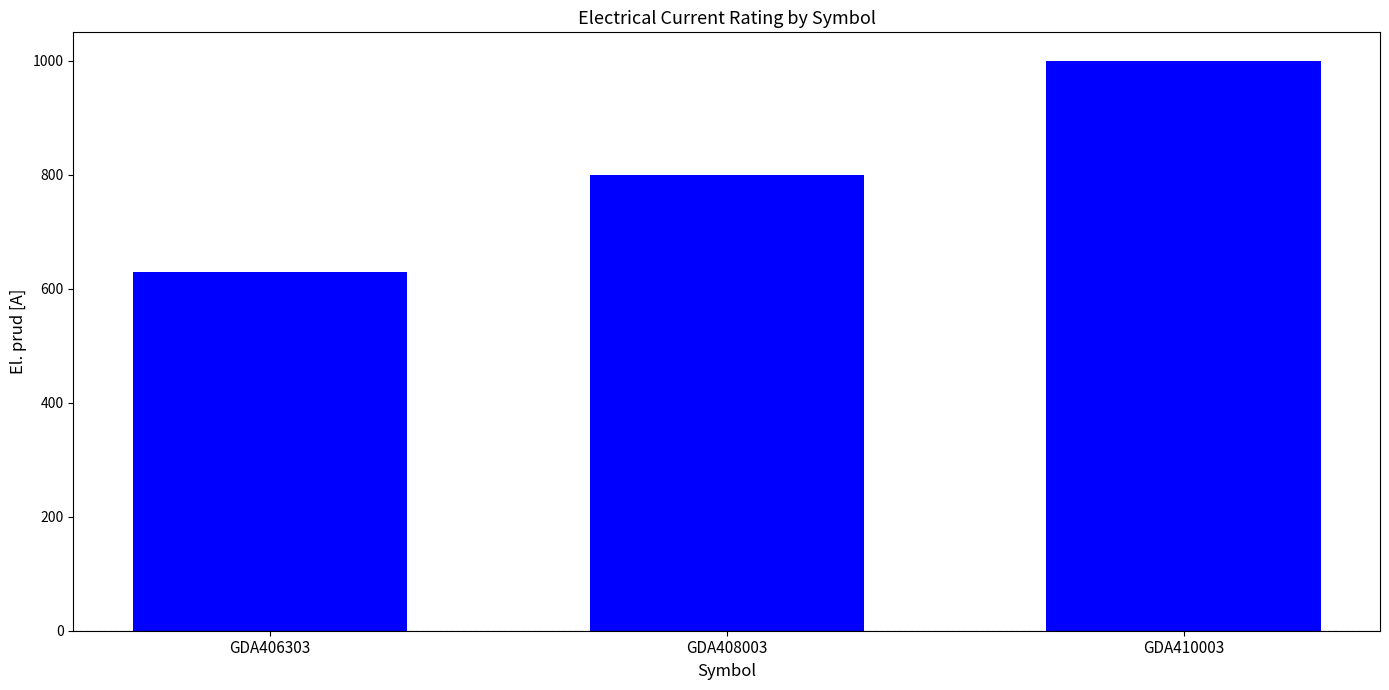

Does the chart contain any negative values?

No